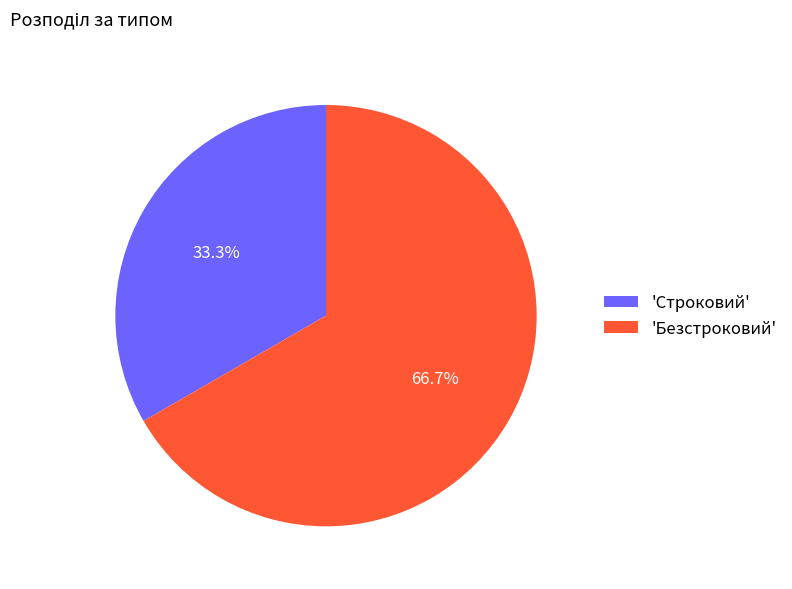

To the nearest percent, what is the average slice percentage?

50%